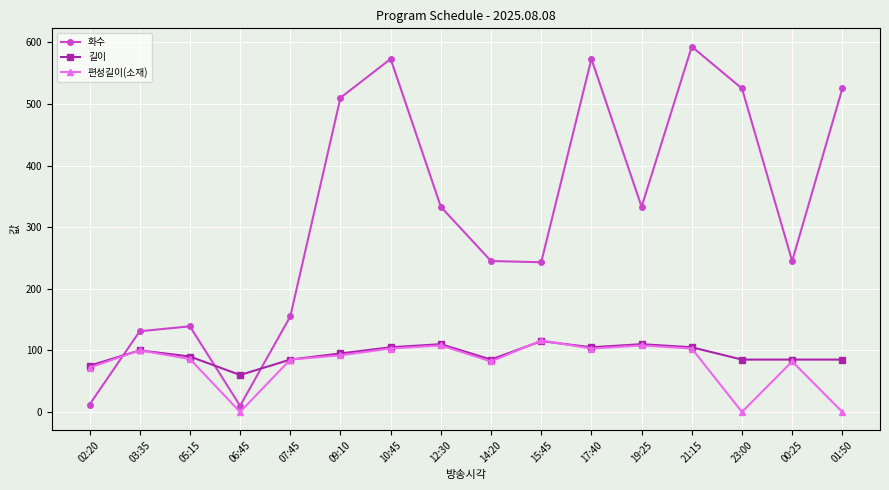

True or false: 화수 has more than 0 interior local peaks.

True